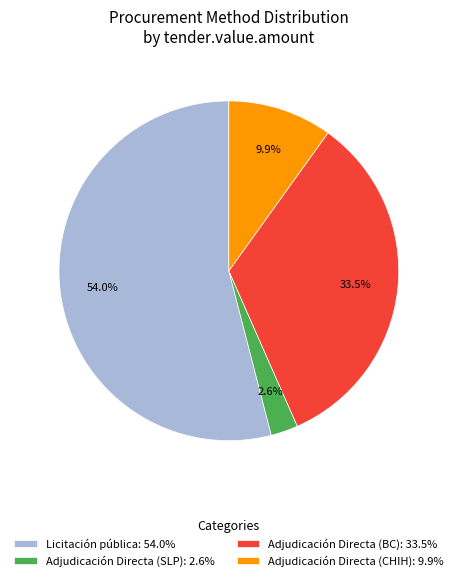

Combined, what portion of the pie is Adjudicación Directa (SLP) and Licitación pública?

56.6%